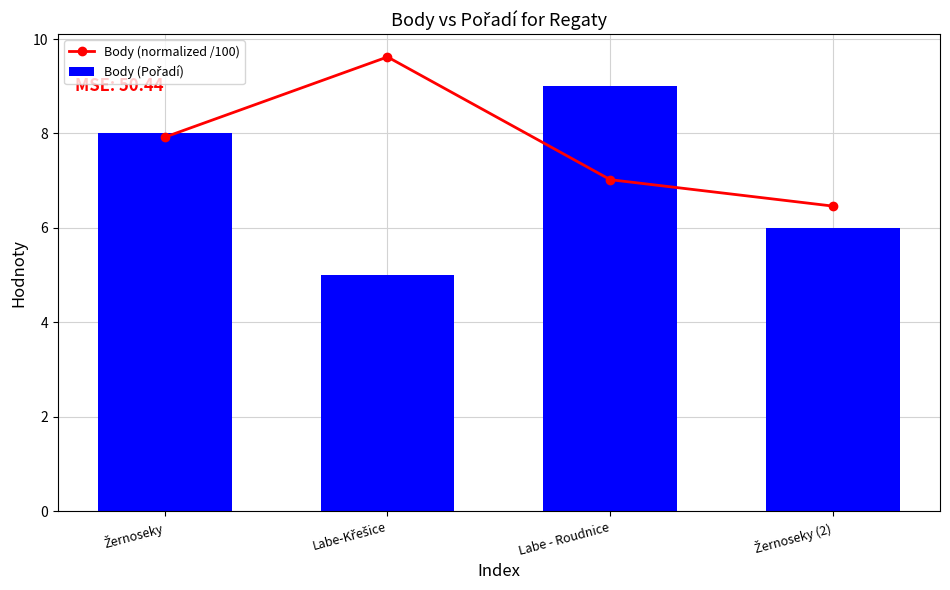

At which category does the chart reach its peak across all series?

Labe-Křešice